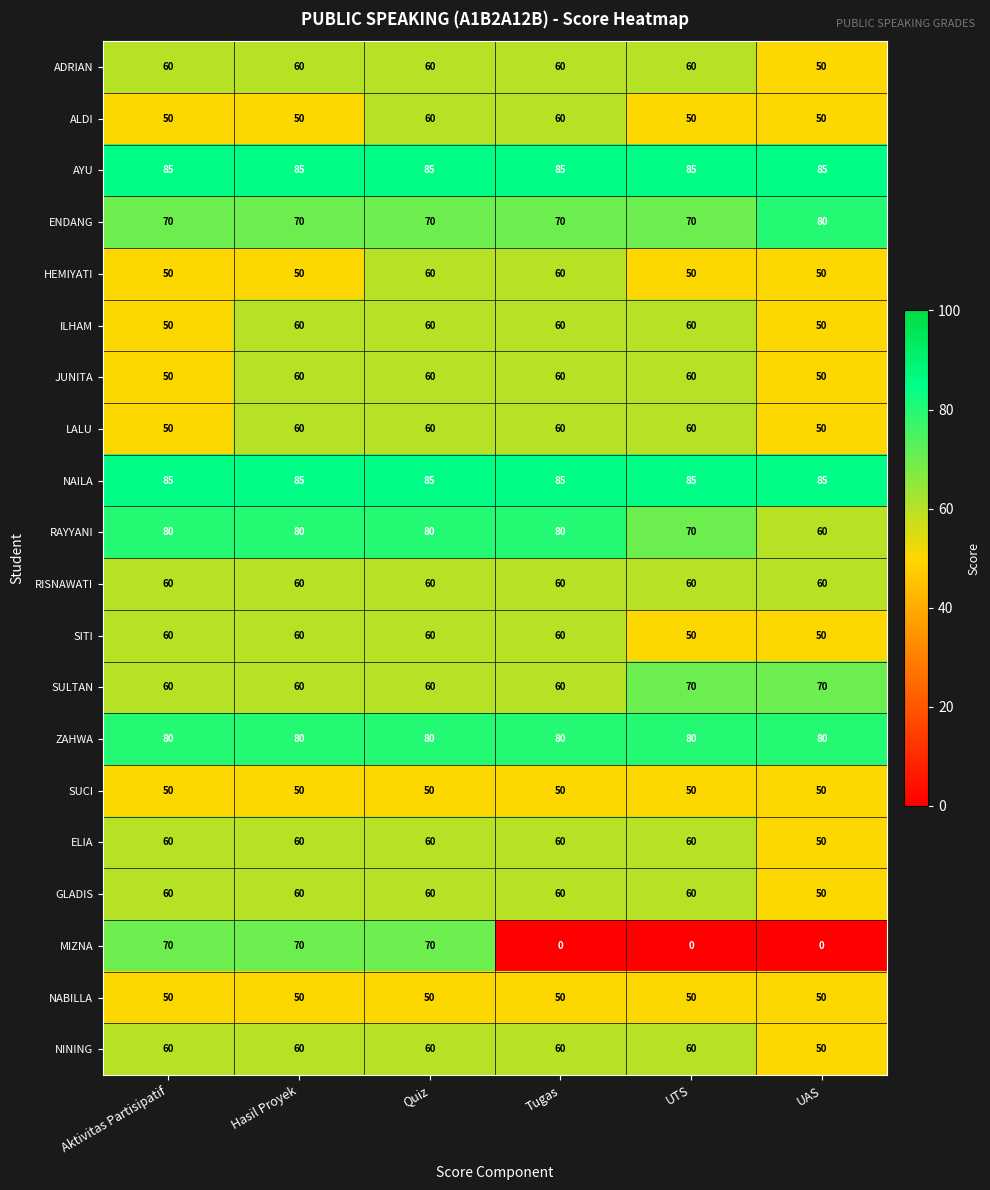

What is the difference between the highest and lowest values at UTS?

85